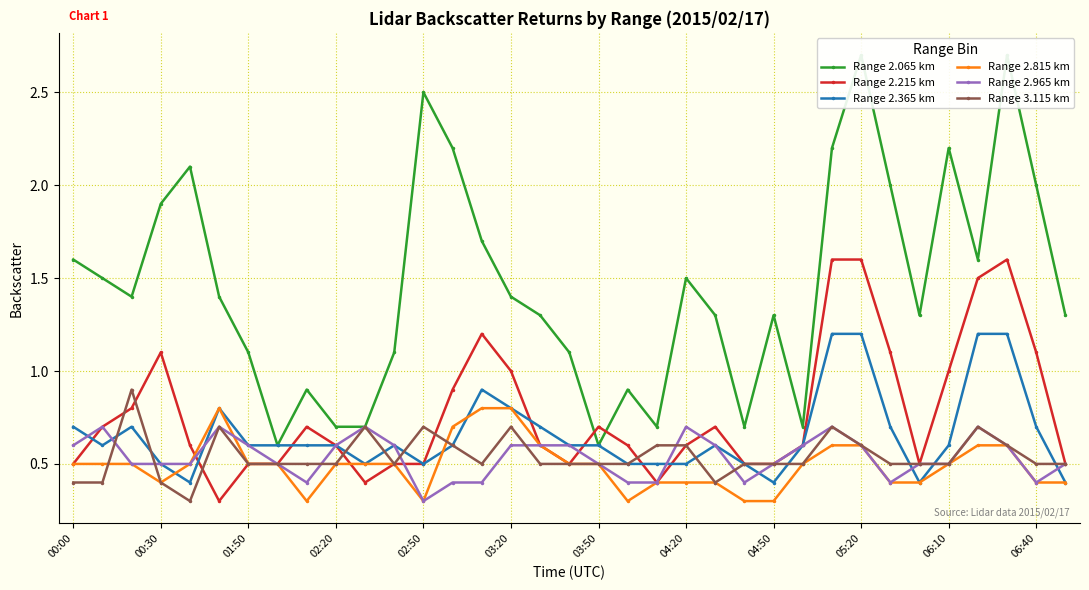

True or false: Range 2.365 km has a value of 0.6 at 02:20.

True